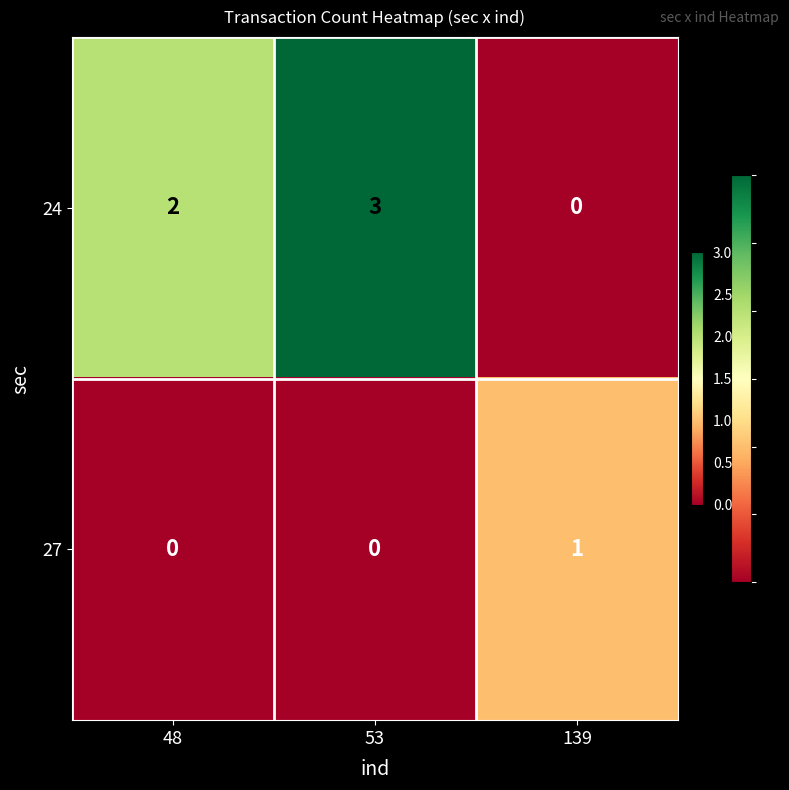

At which category is the sum across all series the highest?

53